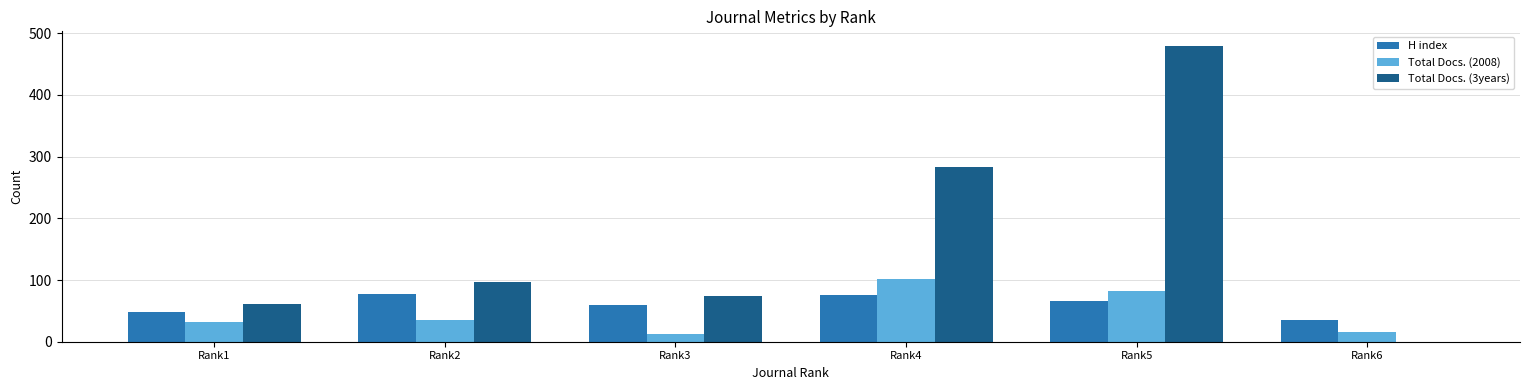

Count the number of data series in this chart.

3